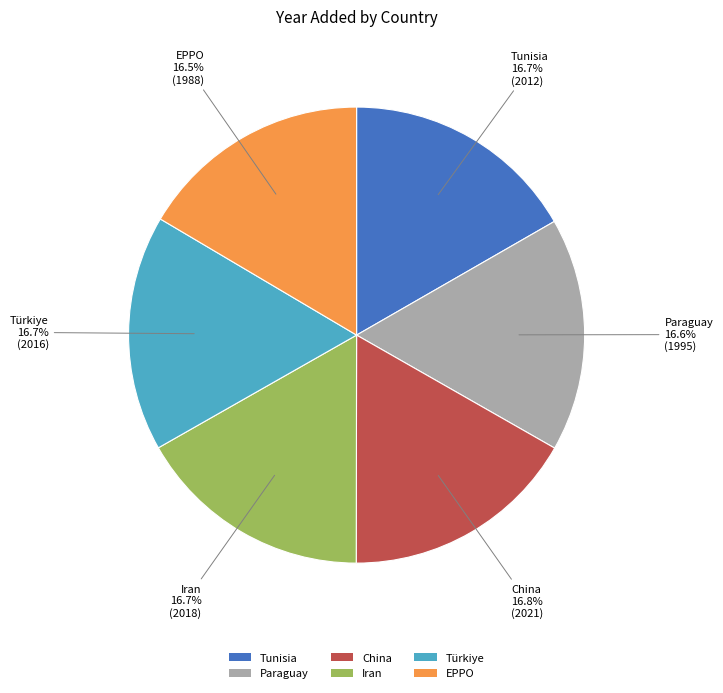

What is the ratio of the value at Türkiye to the value at Paraguay?

1.0